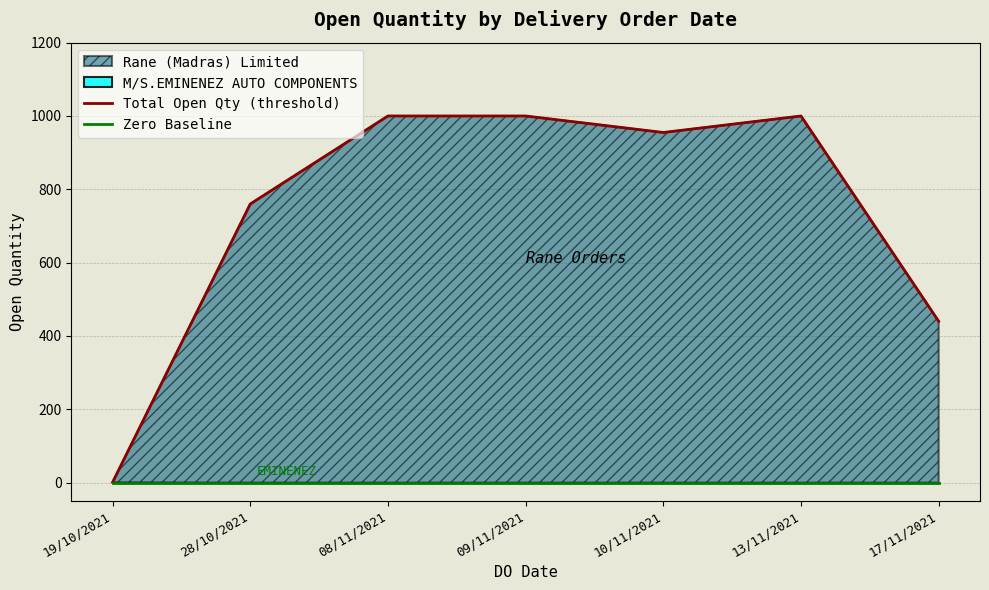

What is the highest value of the Total Open Qty (threshold) series?

1000